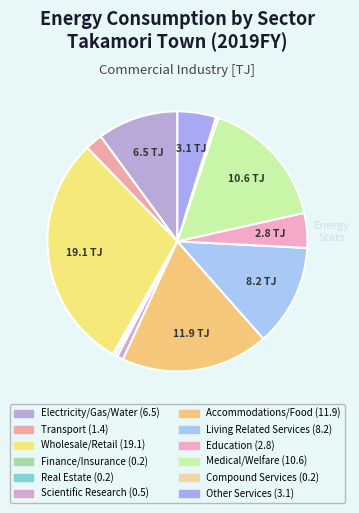

To the nearest percent, what is the difference between the largest and smallest slice percentages?

29%